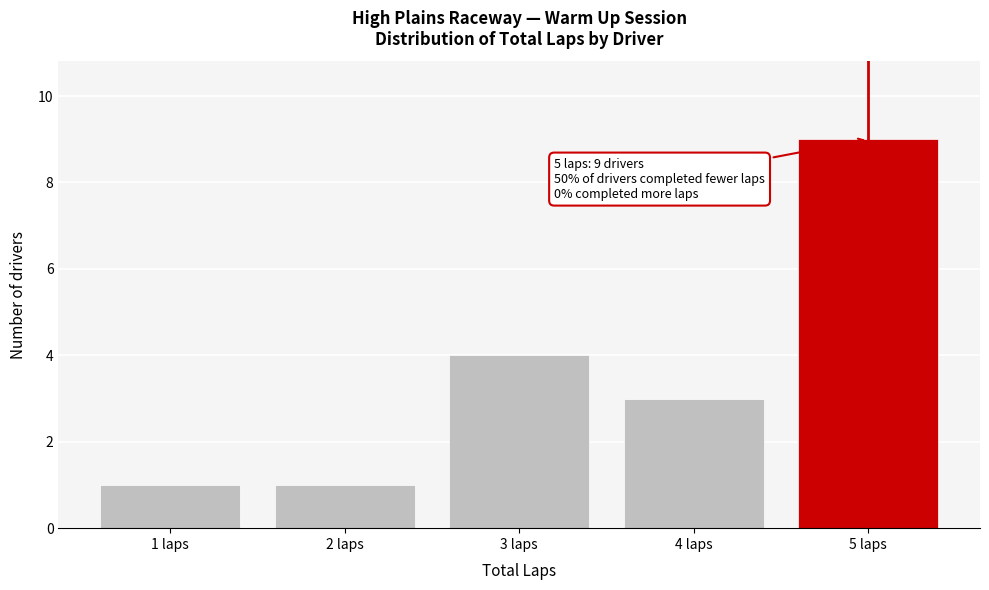

Reading left to right, transcribe all the data shown in this chart.

1 laps=1	2 laps=1	3 laps=4	4 laps=3	5 laps=9